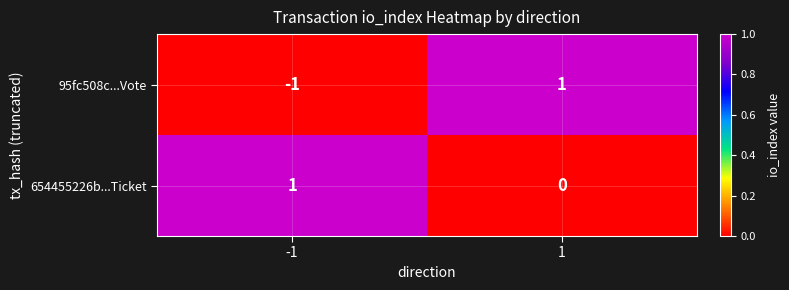

Which series has the widest spread of values?

95fc508c...Vote